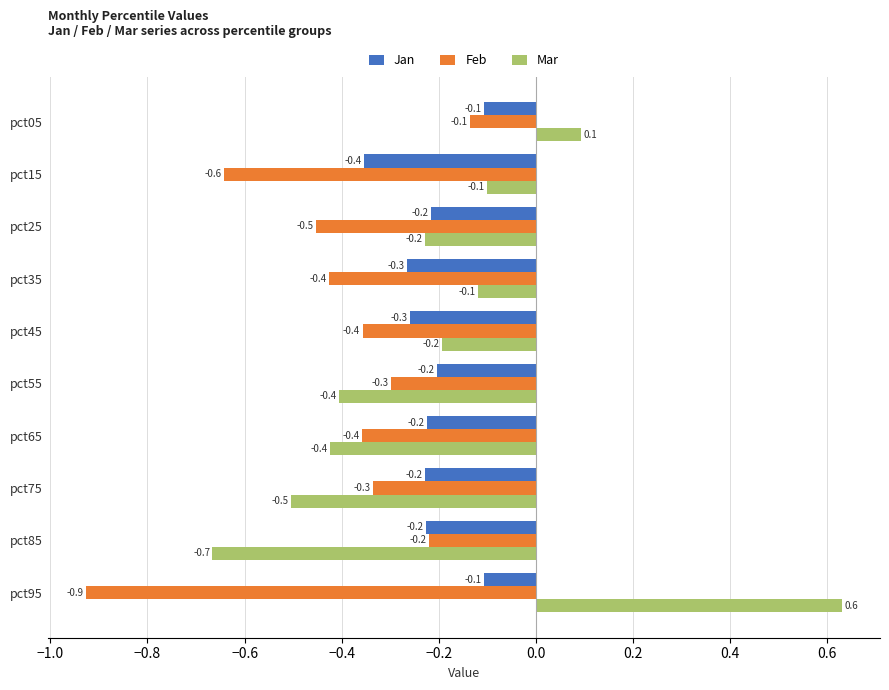

What is the difference between the maximum and second lowest values in the Mar series?

1.1